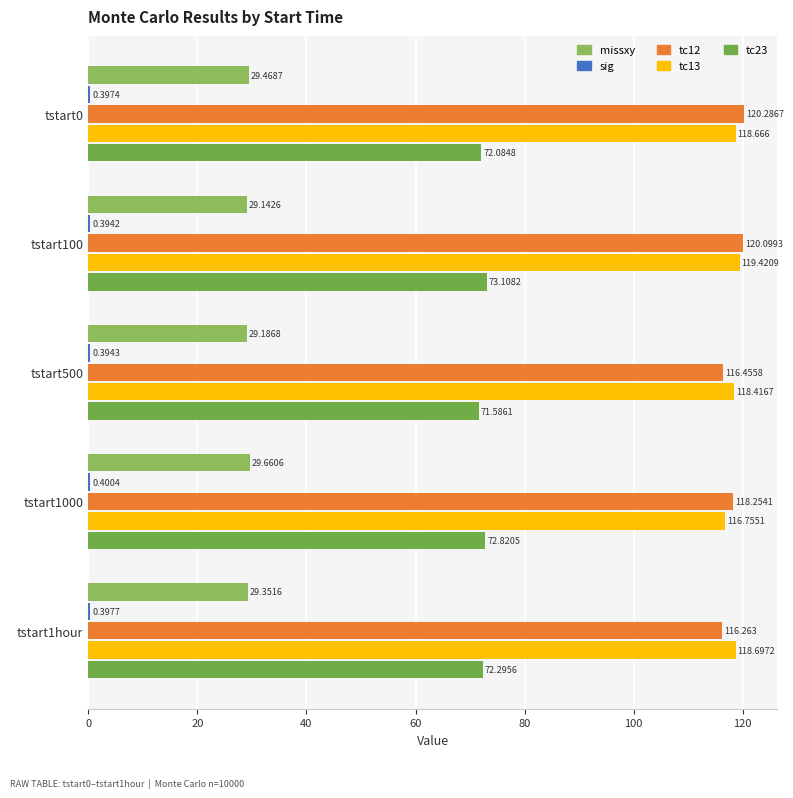

Count the number of categories in the chart.

5